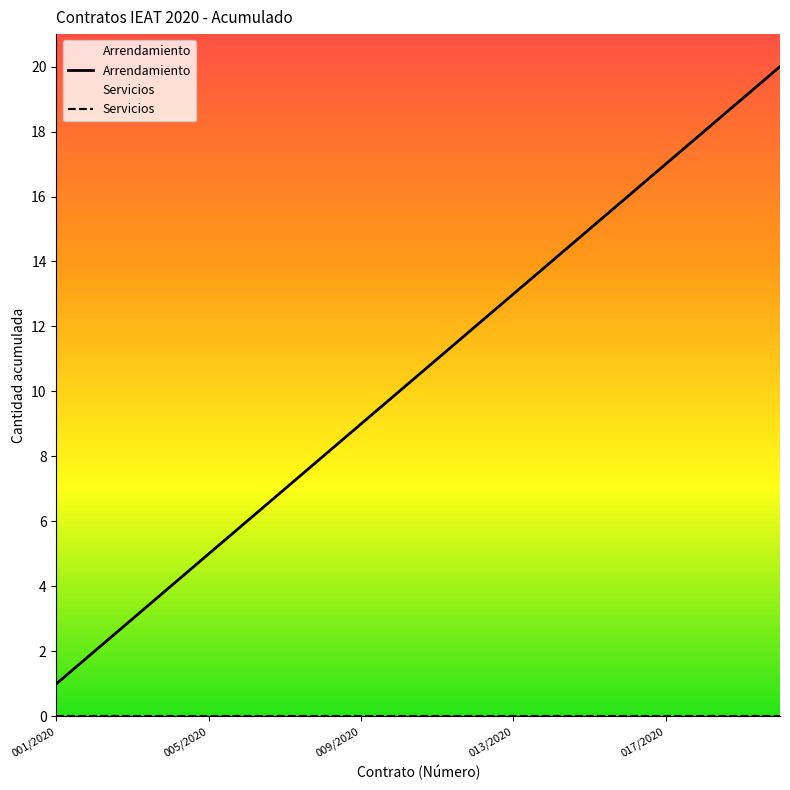

Does the chart display data point markers on the line(s)?

No